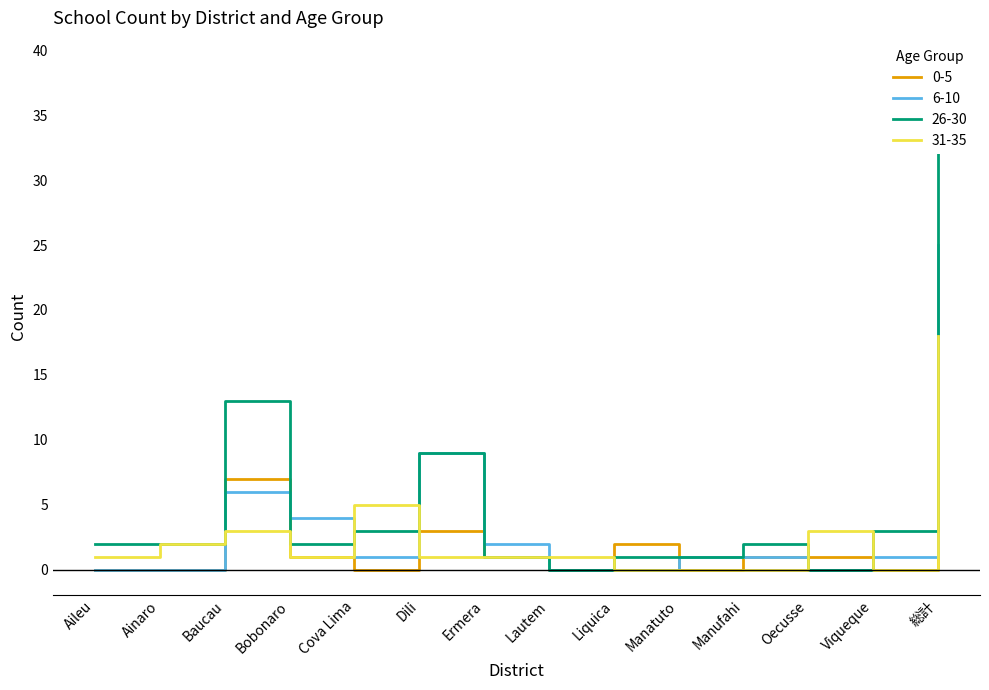

How many values in the 0-5 series are below 1?

6